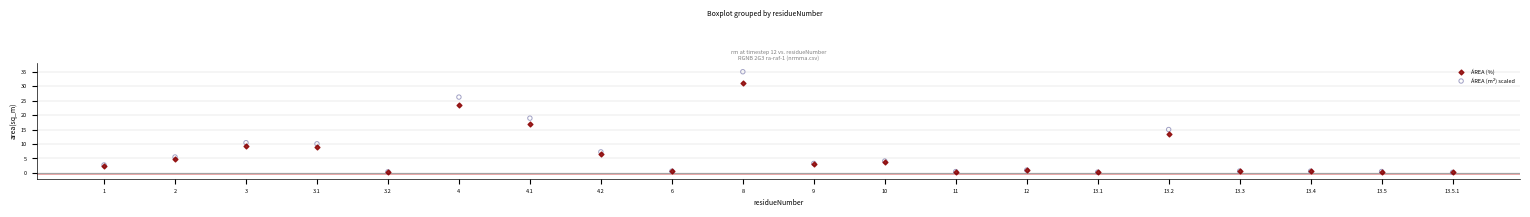

What are all the series names shown in the legend?

ÁREA (%), ÁREA (m²) scaled